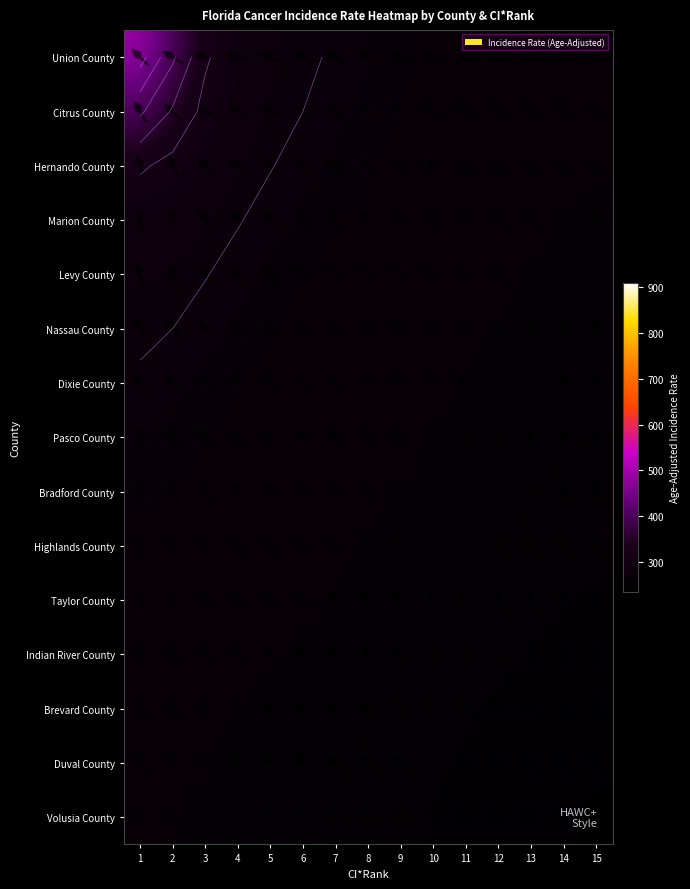

What is the smallest value displayed?

241.5